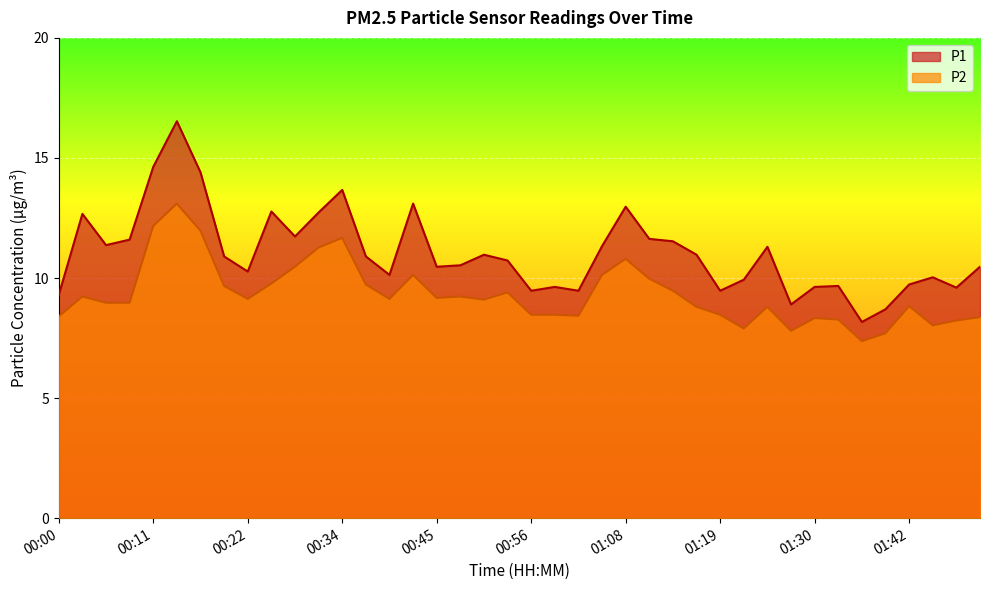

Between 00:51 and 00:37, which is larger?

00:51